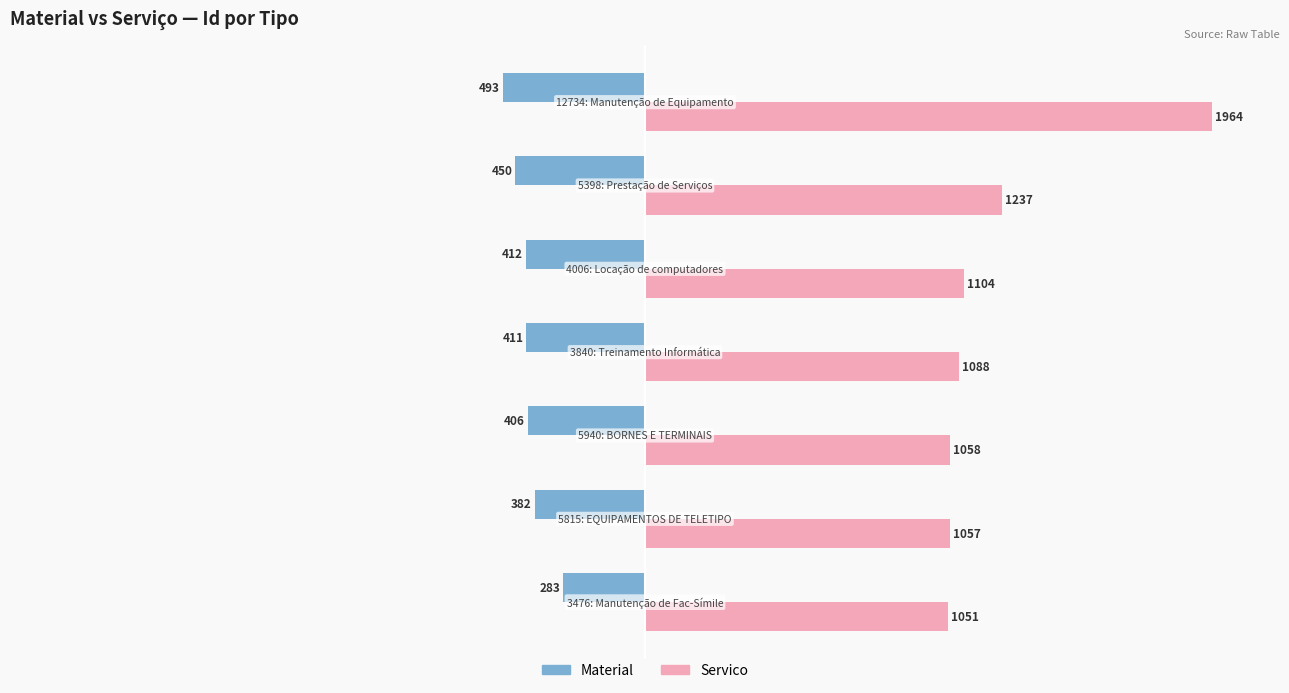

Rank the series by their maximum value, from highest to lowest.

Servico, Material